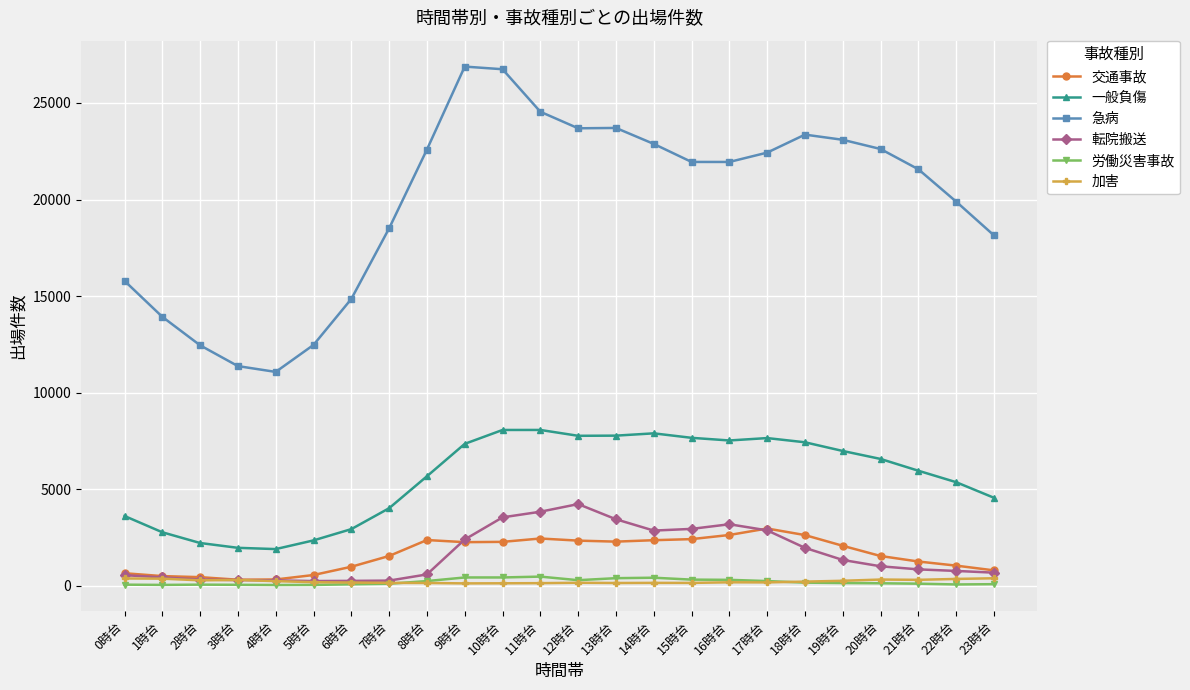

What is the maximum value for 交通事故?

2959